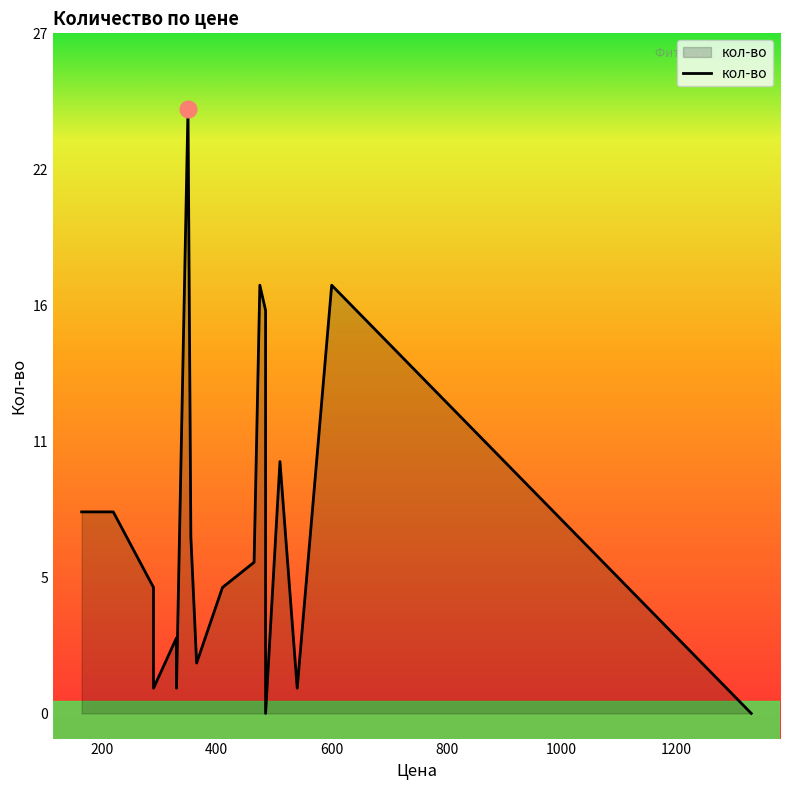

List the labels in order of value, smallest first.

1330, 485, 540, 330, 290, 330, 290, 365, 330, 410, 290, 465, 355, 165, 220, 510, 485, 600, 475, 350